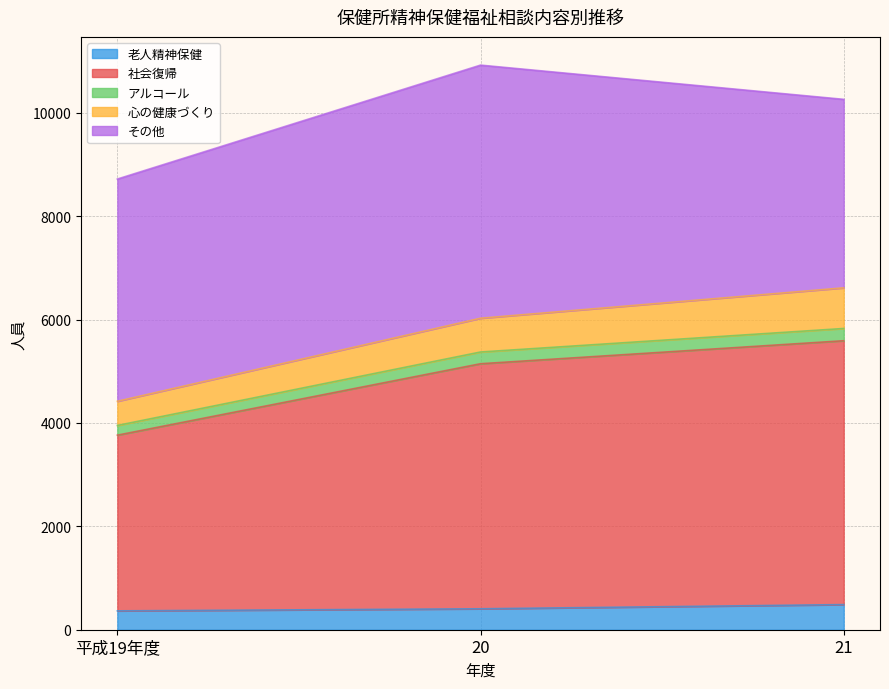

What is the highest value of the 老人精神保健 series?

486